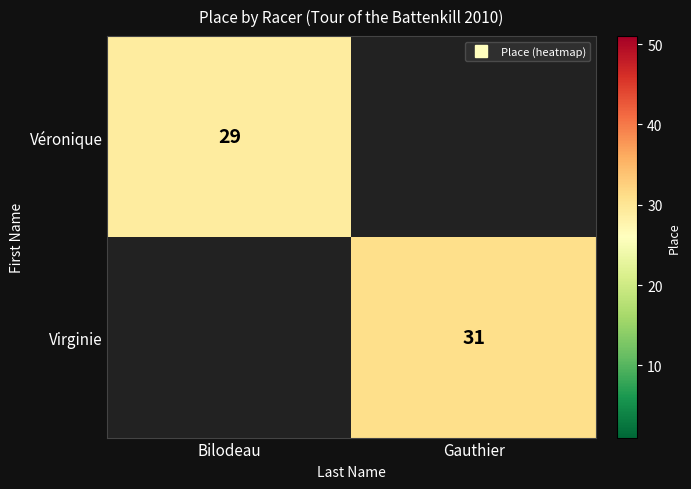

The Virginie series shows 31.0 at Gauthier. True or false?

True